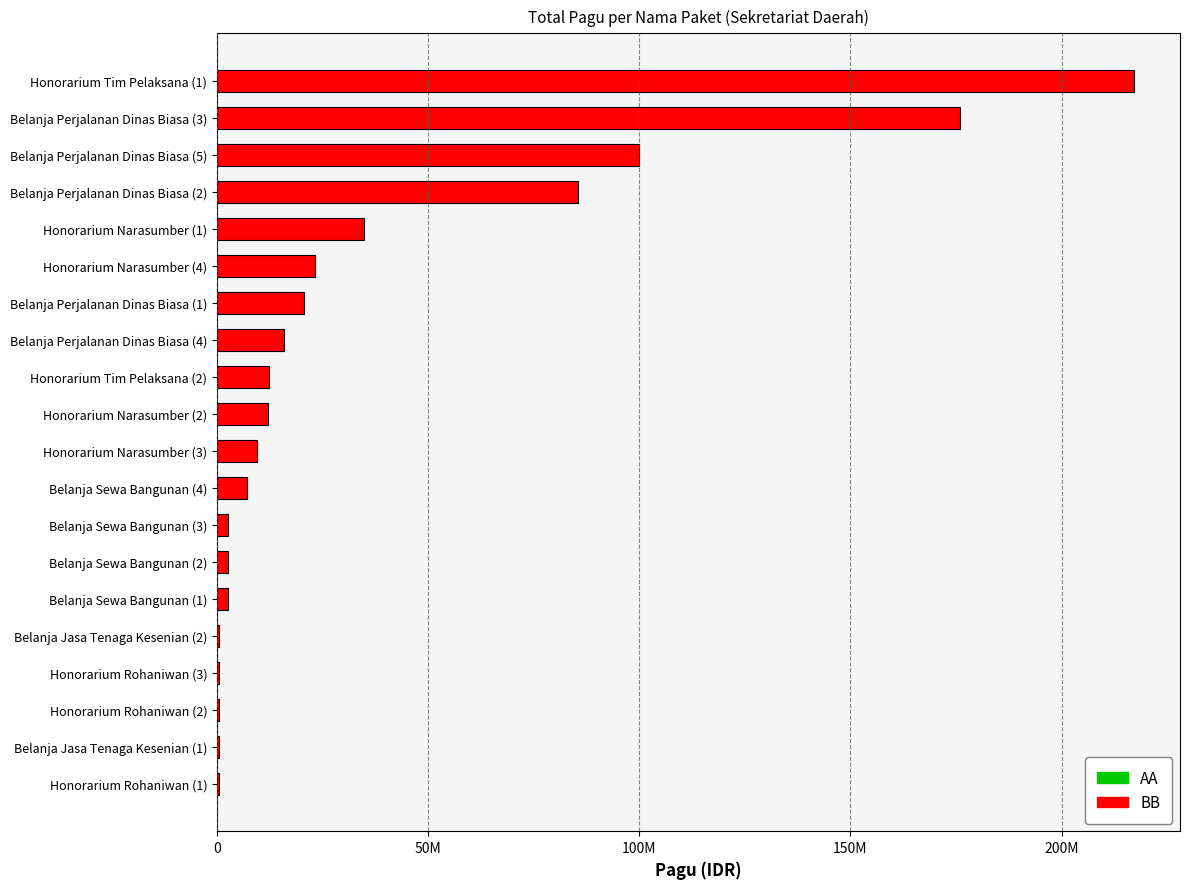

Are the bars grouped side by side (vs. stacked)?

No